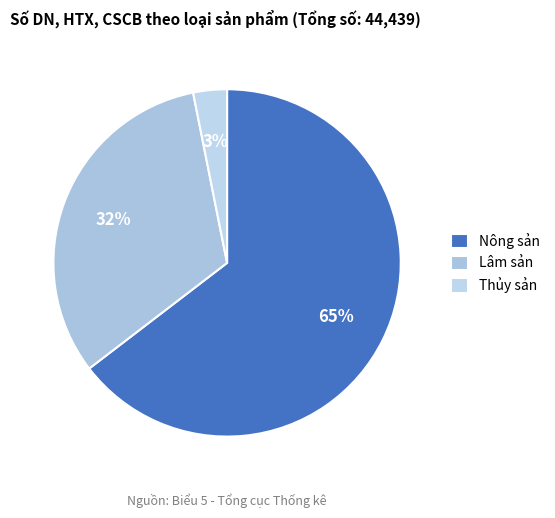

Approximately how many times larger is the value at Thủy sản compared to Lâm sản?

0.1